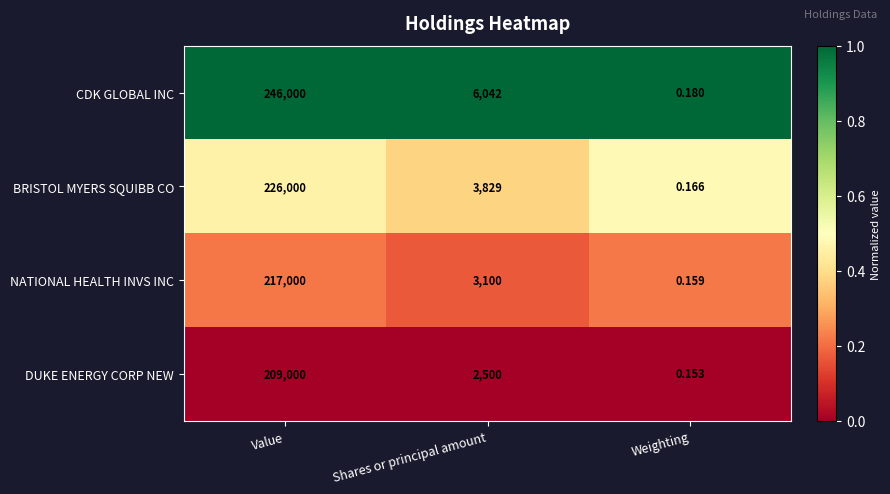

Which category has the lowest value in the NATIONAL HEALTH INVS INC series?

Weighting